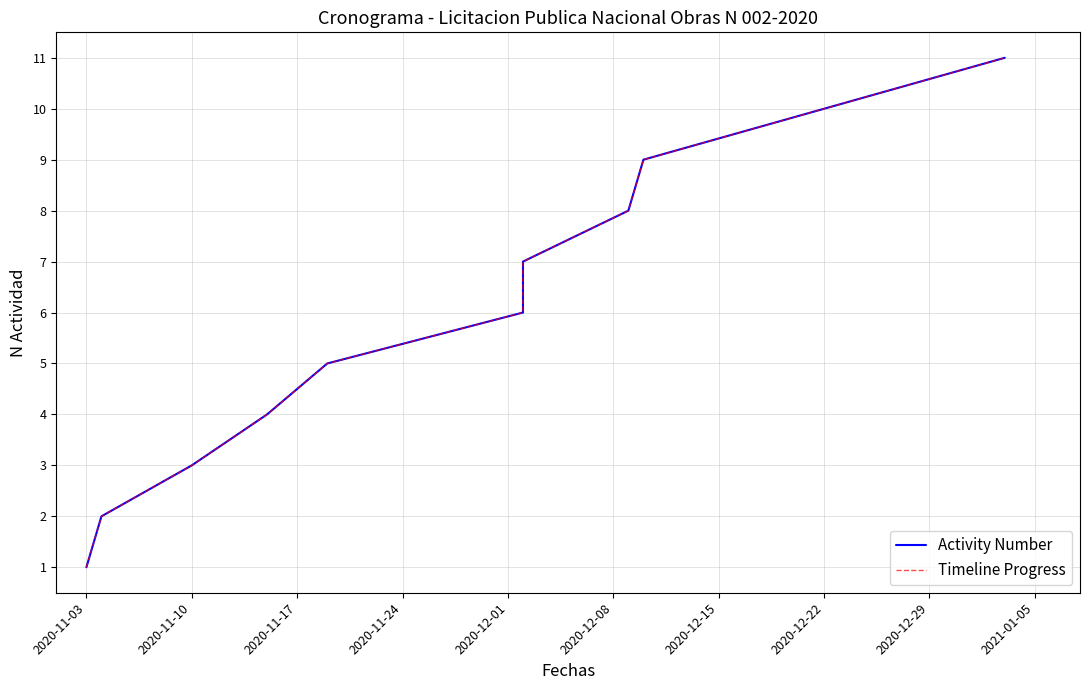

How many lines are shown in the chart?

2